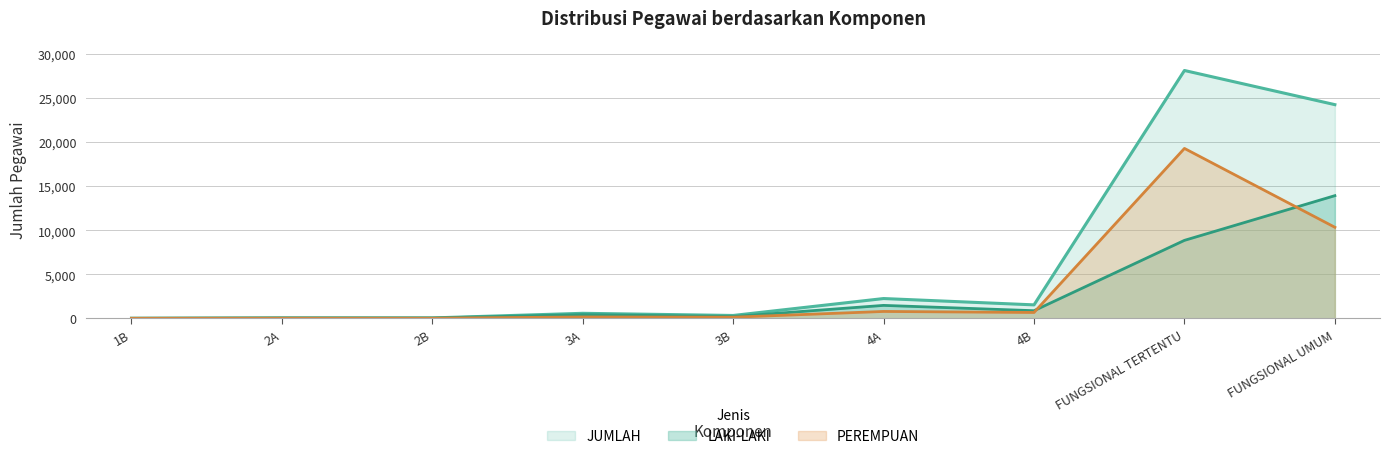

Is it true that PEREMPUAN equals 777 at 4A?

True